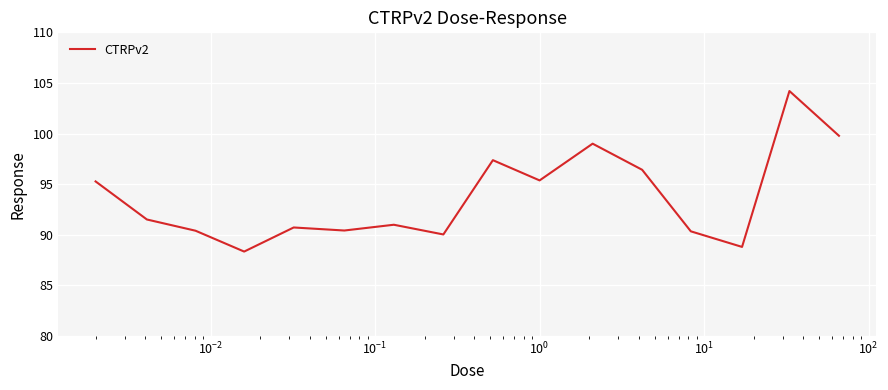

How many lines are shown in the chart?

1